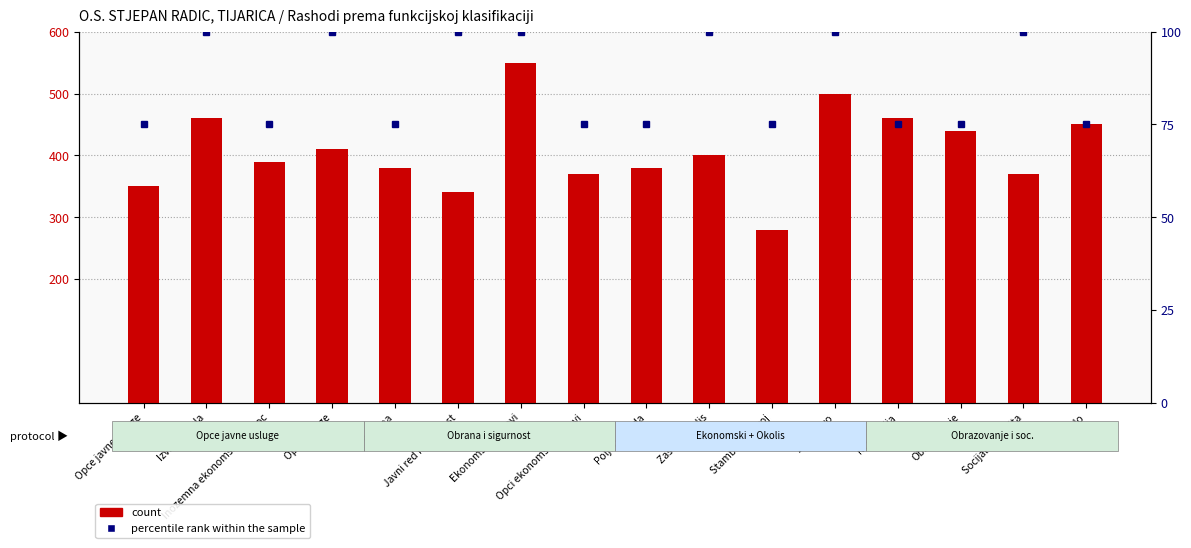

Reading right to left, transcribe all the data shown in this chart.

count: 450	370	440	460	500	280	400	380	370	550	340	380	410	390	460	350
percentile rank within the sample: 75	100	75	75	100	75	100	75	75	100	100	75	100	75	100	75